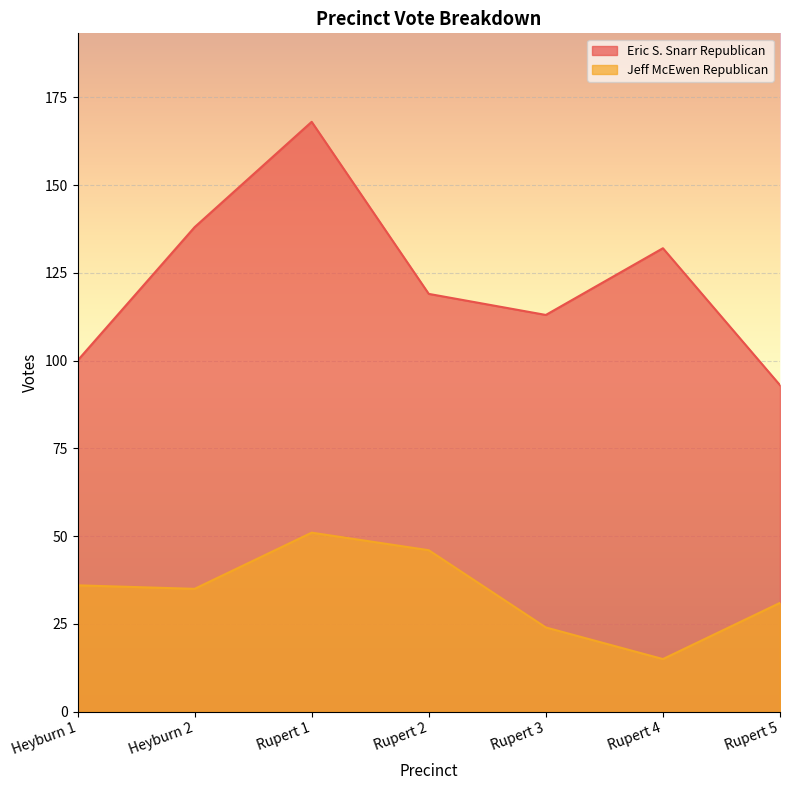

What is the difference between the Jeff McEwen Republican values at Heyburn 1 and Rupert 1?

15